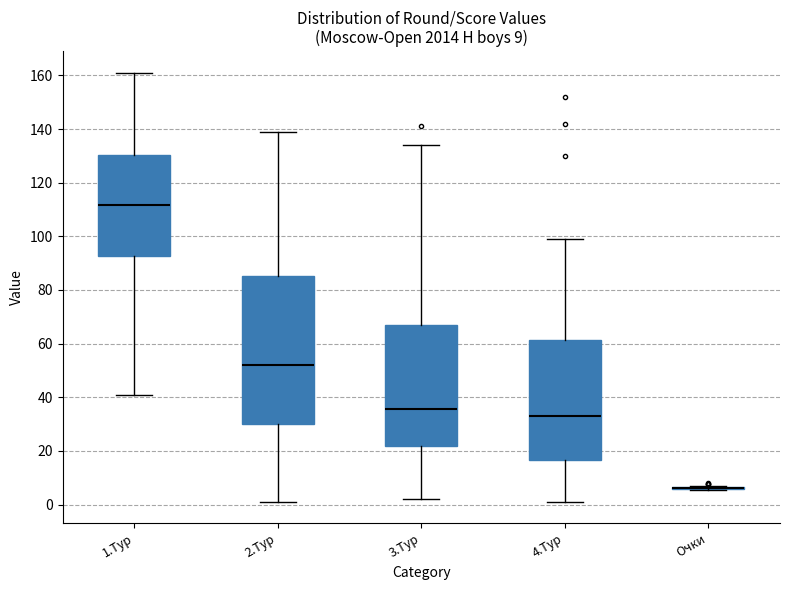

Which box is the tallest, from its lower edge to its upper edge?

2.Тур